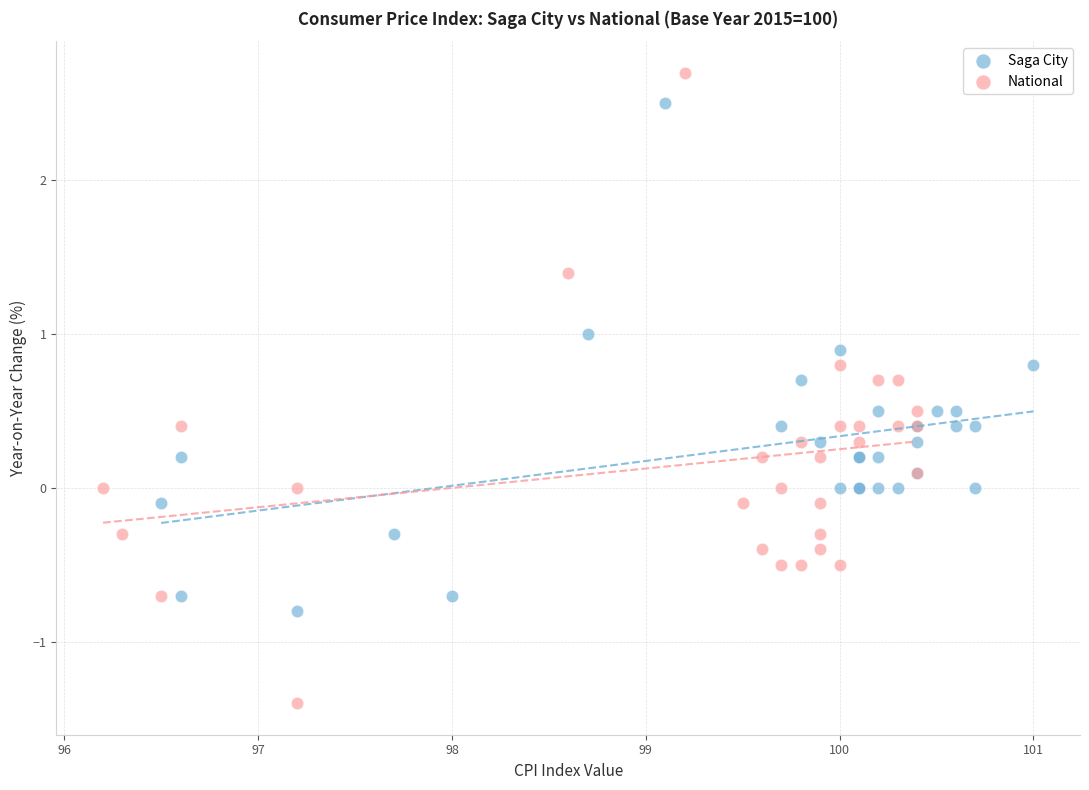

Which series contains the lowest Y value?

National